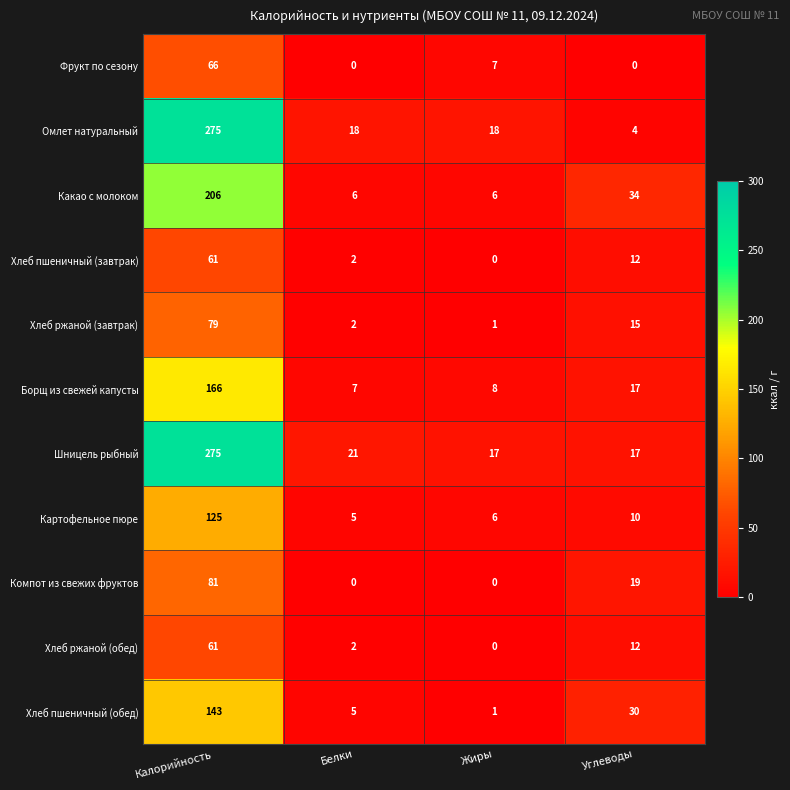

At how many categories does at least one series exceed 192?

1